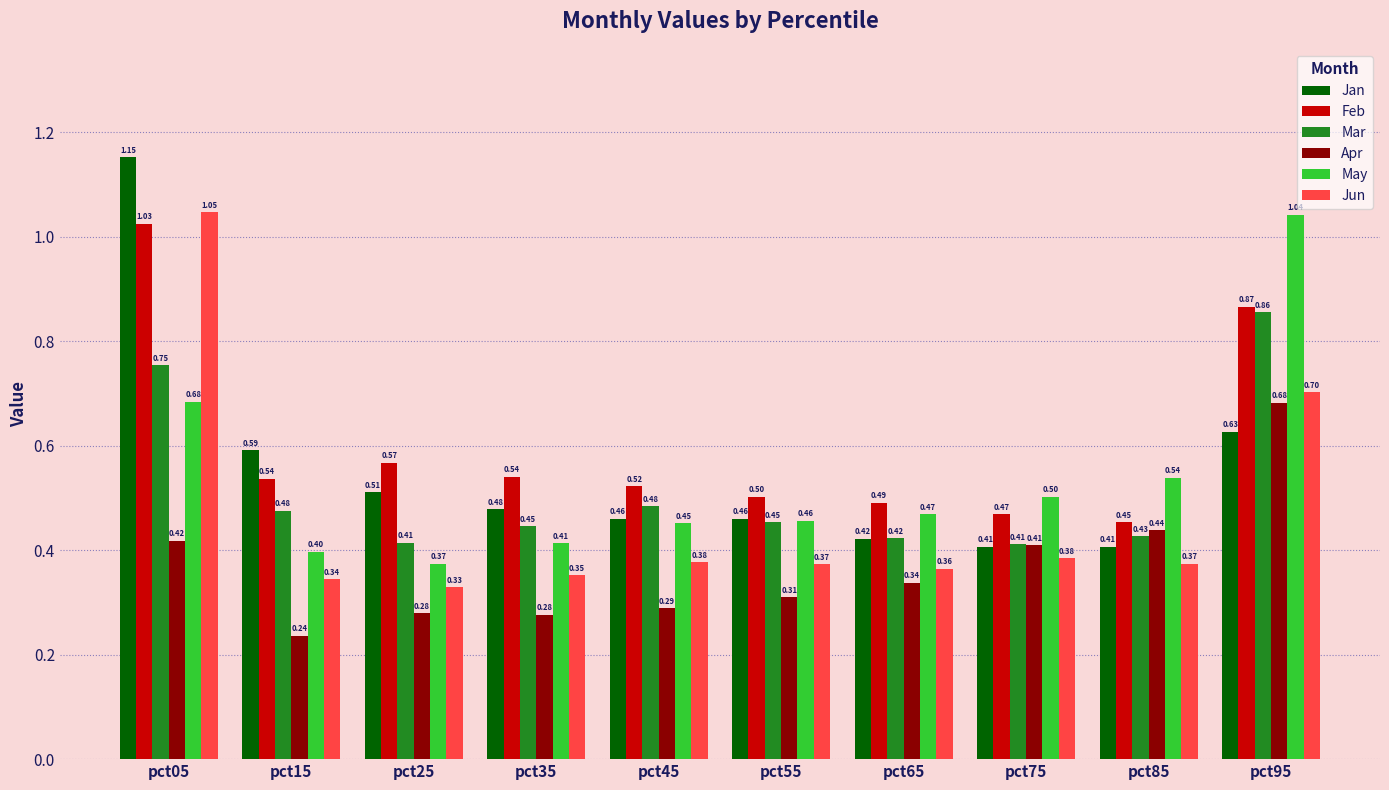

Which category has the lowest value in the May series?

pct25